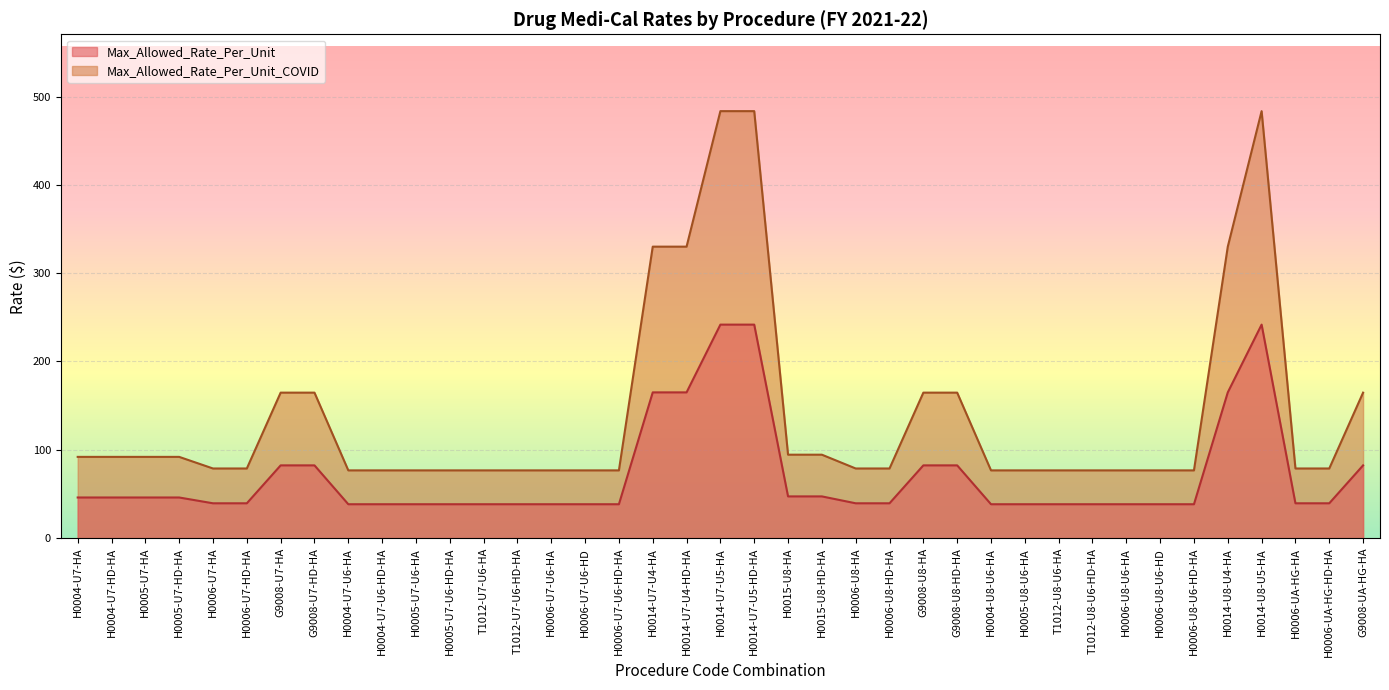

Which category has the lowest value across all series?

H0004-U7-U6-HA